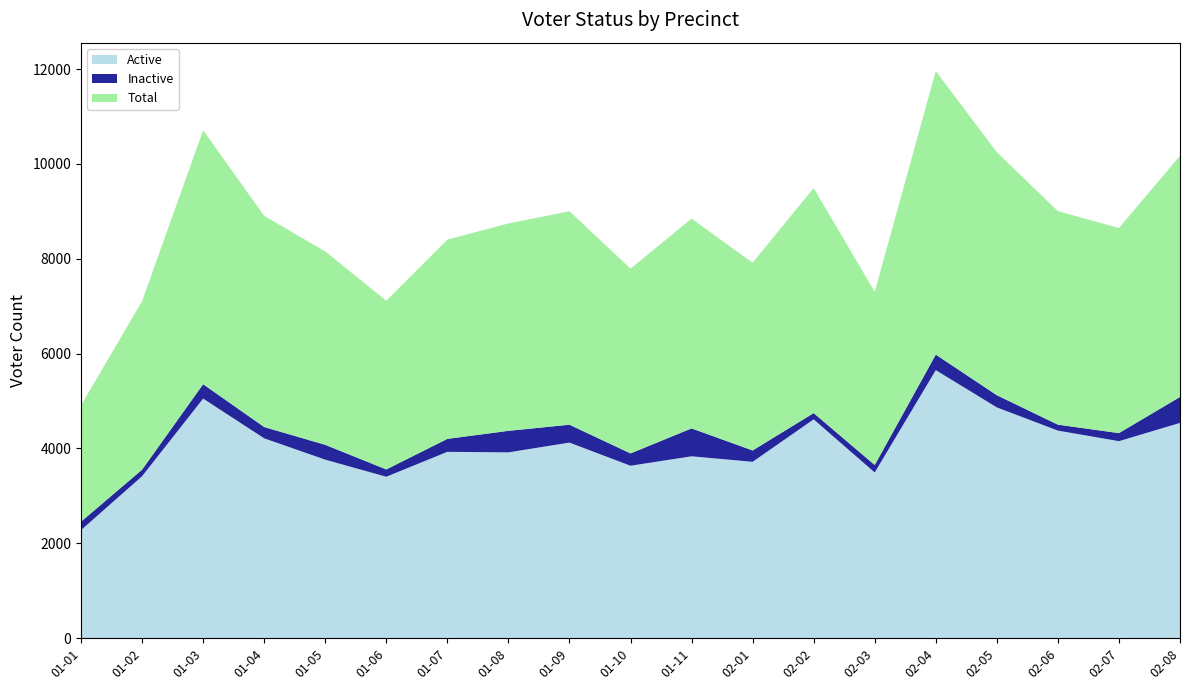

Reading left to right, extract all data points from this chart.

Active: 01-01=2279	01-02=3415	01-03=5052	01-04=4214	01-05=3764	01-06=3404	01-07=3929	01-08=3918	01-09=4124	01-10=3636	01-11=3835	02-01=3719	02-02=4614	02-03=3494	02-04=5652	02-05=4866	02-06=4377	02-07=4154	02-08=4539
Inactive: 01-01=177	01-02=138	01-03=303	01-04=238	01-05=313	01-06=154	01-07=273	01-08=454	01-09=377	01-10=260	01-11=588	02-01=239	02-02=132	02-03=157	02-04=327	02-05=257	02-06=125	02-07=170	02-08=547
Total: 01-01=2456	01-02=3553	01-03=5355	01-04=4452	01-05=4077	01-06=3558	01-07=4202	01-08=4372	01-09=4501	01-10=3896	01-11=4423	02-01=3958	02-02=4746	02-03=3651	02-04=5979	02-05=5123	02-06=4502	02-07=4324	02-08=5086